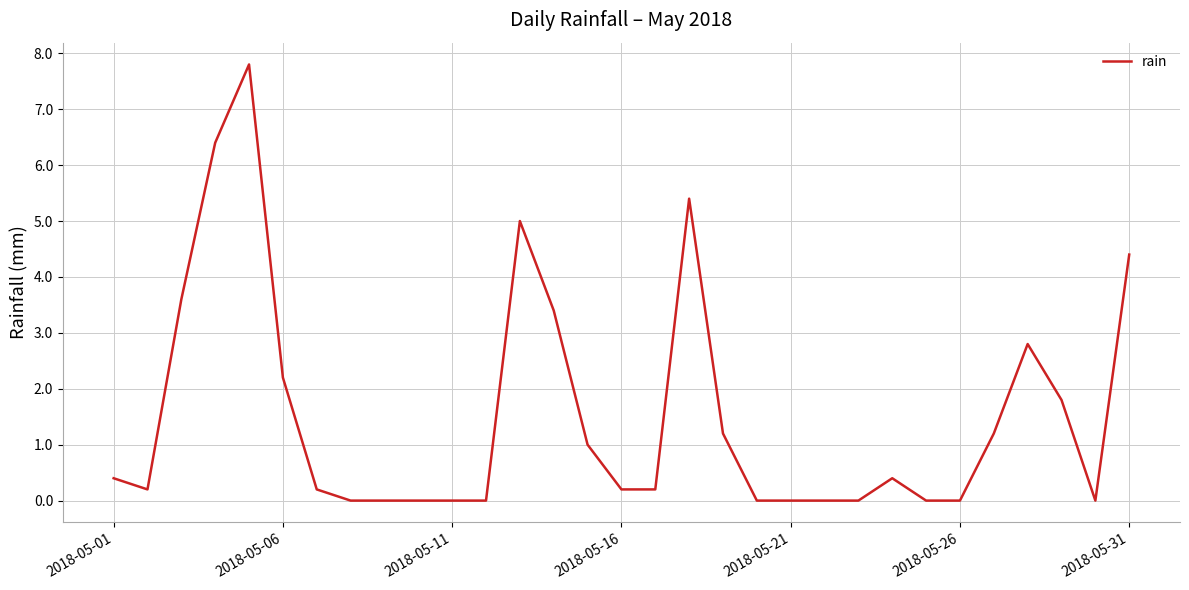

What is the difference between the maximum and minimum values?

7.8